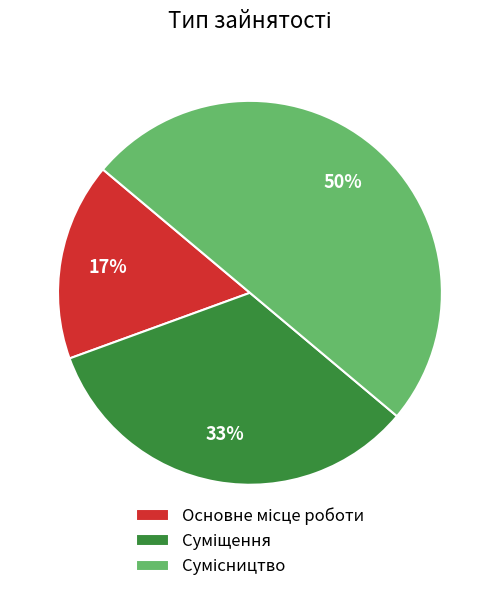

To the nearest percent, what is the average slice percentage?

33%